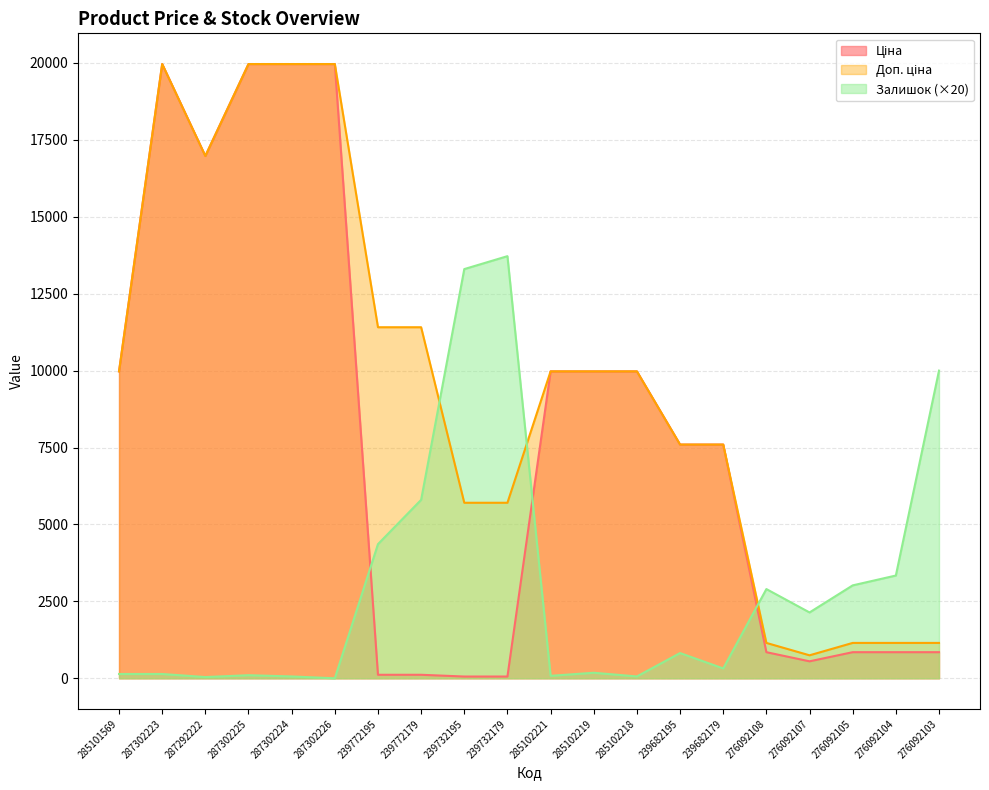

What are all the series names shown in the legend?

Ціна, Доп. ціна, Залишок